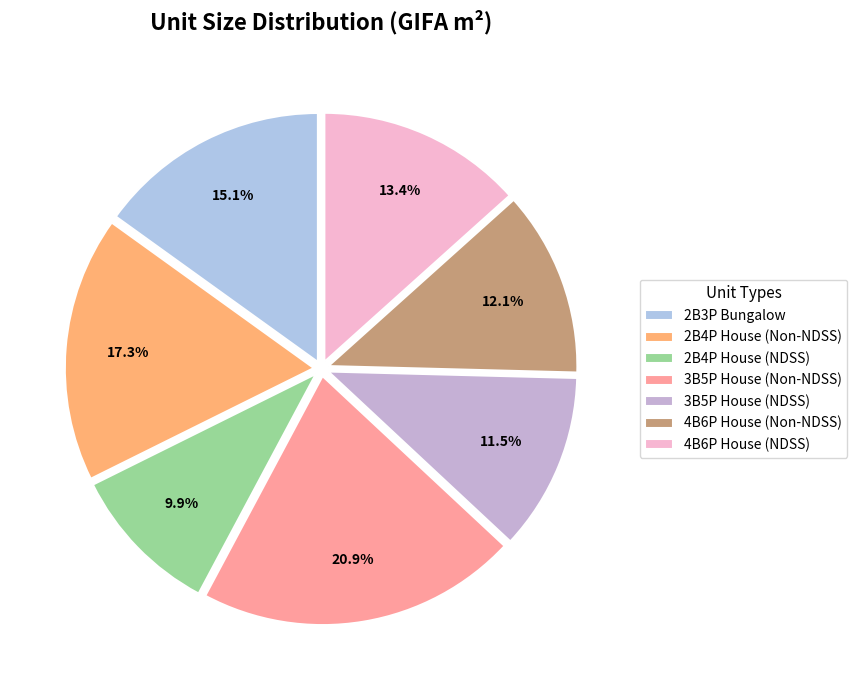

Which category has the biggest portion of the pie?

3B5P House (Non-NDSS)